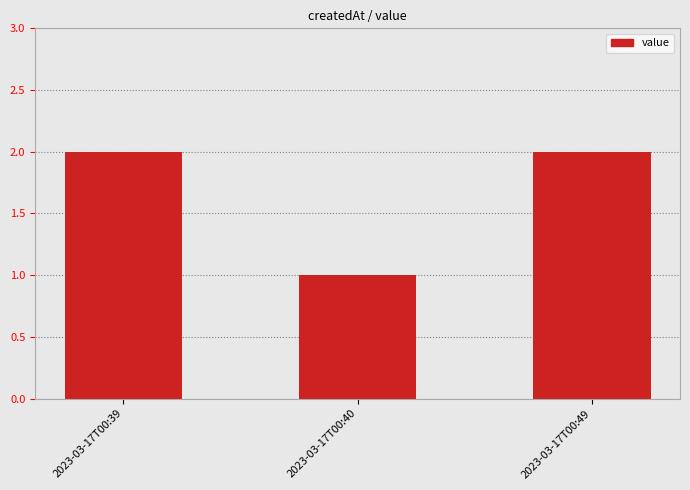

Count the number of data series in this chart.

1